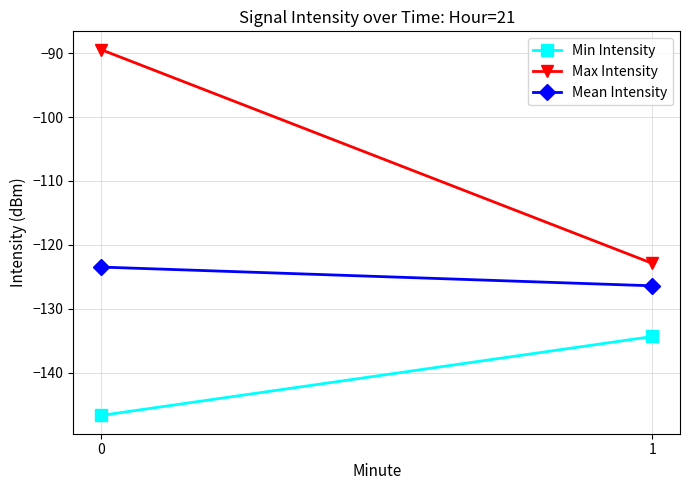

What is the smallest value displayed?

-146.7